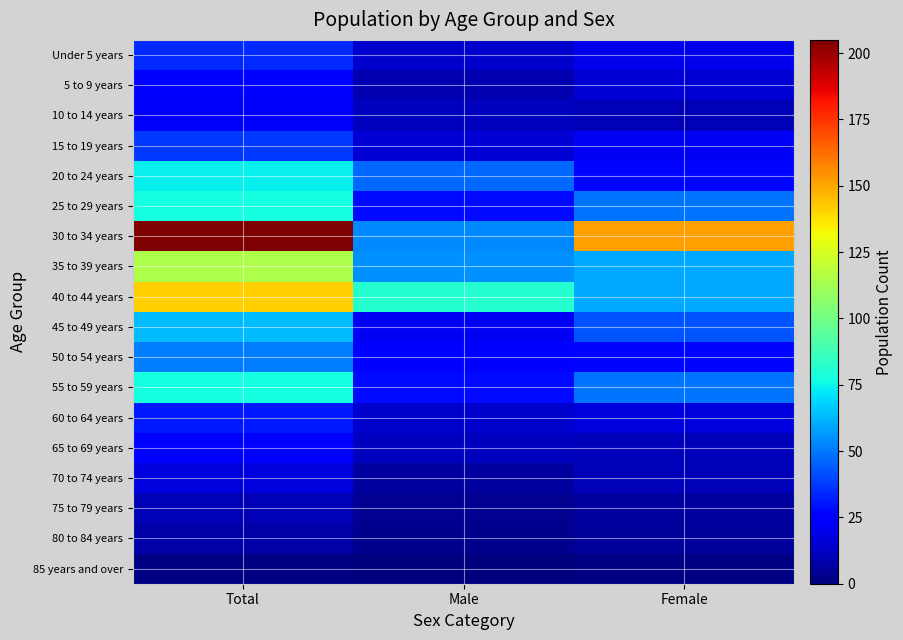

Reading left to right, what are all the values shown in this chart?

Under 5 years: Total=34	Male=14	Female=20
5 to 9 years: Total=25	Male=9	Female=16
10 to 14 years: Total=22	Male=12	Female=10
15 to 19 years: Total=37	Male=16	Female=21
20 to 24 years: Total=74	Male=47	Female=27
25 to 29 years: Total=77	Male=28	Female=49
30 to 34 years: Total=205	Male=53	Female=152
35 to 39 years: Total=115	Male=55	Female=60
40 to 44 years: Total=141	Male=81	Female=60
45 to 49 years: Total=64	Male=21	Female=43
50 to 54 years: Total=51	Male=24	Female=27
55 to 59 years: Total=77	Male=28	Female=49
60 to 64 years: Total=31	Male=14	Female=17
65 to 69 years: Total=23	Male=12	Female=11
70 to 74 years: Total=17	Male=6	Female=11
75 to 79 years: Total=10	Male=4	Female=6
80 to 84 years: Total=8	Male=3	Female=5
85 years and over: Total=1	Male=0	Female=1